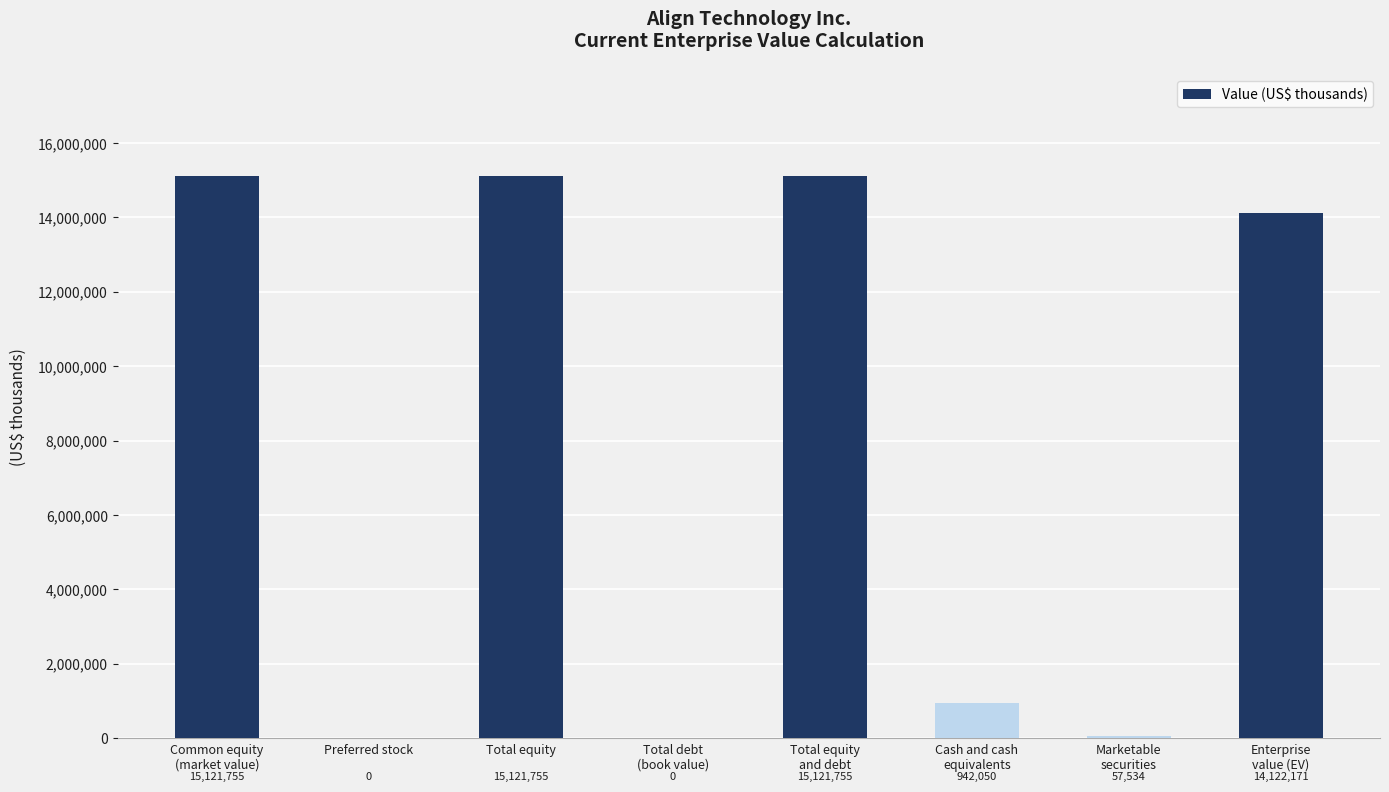

What is the change in value from Preferred stock to Total equity
and debt?

+15121755